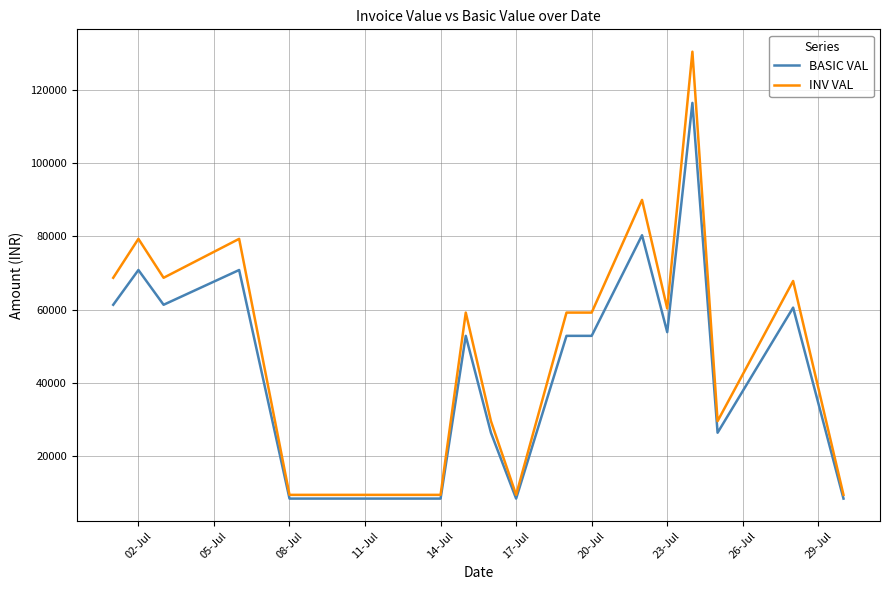

What are all the series names shown in the legend?

BASIC VAL, INV VAL